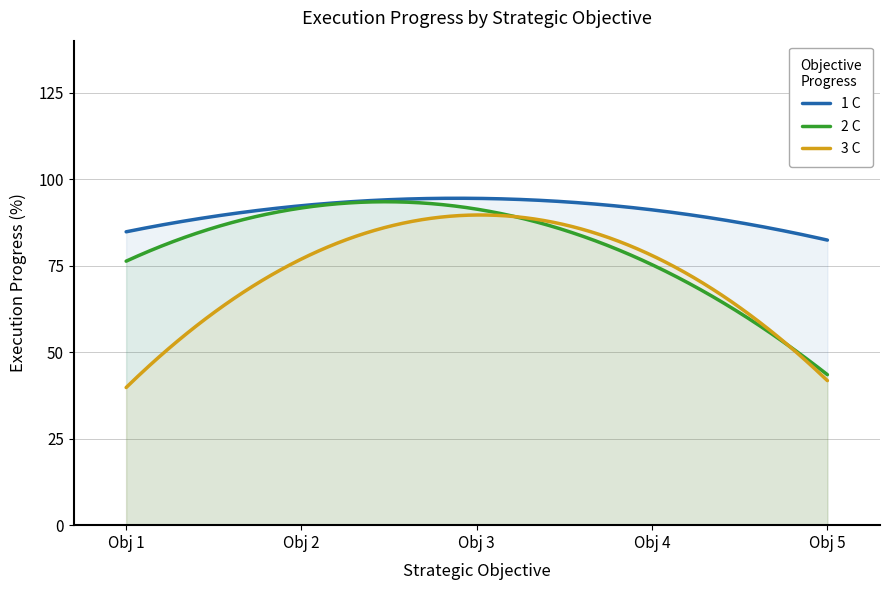

Which series has the widest spread of values?

2 C